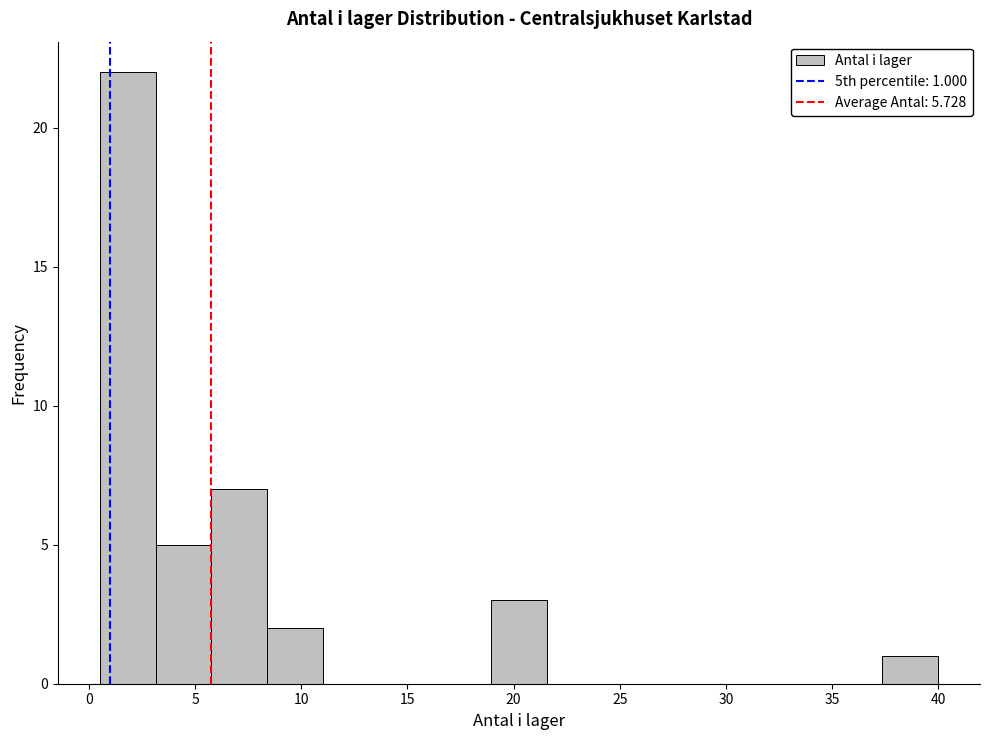

Over which range of the x-axis is the bar tallest?

0.5 to 3.0